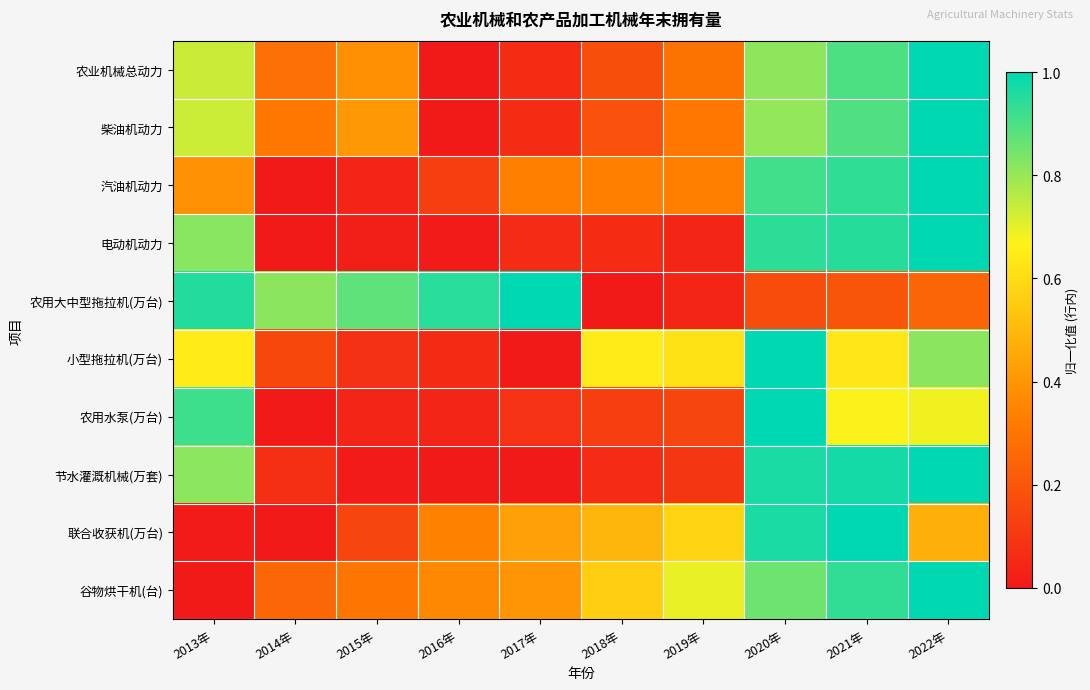

Reading left to right, list all the values displayed in this chart.

农业机械总动力: 2013年=0.7	2014年=0.3	2015年=0.4	2016年=0.0	2017年=0.1	2018年=0.2	2019年=0.3	2020年=0.8	2021年=0.9	2022年=1.0
柴油机动力: 2013年=0.7	2014年=0.3	2015年=0.4	2016年=0.0	2017年=0.1	2018年=0.2	2019年=0.3	2020年=0.8	2021年=0.9	2022年=1.0
汽油机动力: 2013年=0.4	2014年=0.0	2015年=0.0	2016年=0.1	2017年=0.3	2018年=0.3	2019年=0.3	2020年=0.9	2021年=0.9	2022年=1.0
电动机动力: 2013年=0.8	2014年=0.0	2015年=0.0	2016年=0.0	2017年=0.1	2018年=0.1	2019年=0.0	2020年=0.9	2021年=0.9	2022年=1.0
农用大中型拖拉机(万台): 2013年=1.0	2014年=0.8	2015年=0.9	2016年=0.9	2017年=1.0	2018年=0.0	2019年=0.0	2020年=0.2	2021年=0.2	2022年=0.2
小型拖拉机(万台): 2013年=0.6	2014年=0.2	2015年=0.1	2016年=0.1	2017年=0.0	2018年=0.6	2019年=0.6	2020年=1.0	2021年=0.6	2022年=0.8
农用水泵(万台): 2013年=0.9	2014年=0.0	2015年=0.0	2016年=0.0	2017年=0.1	2018年=0.1	2019年=0.1	2020年=1.0	2021年=0.7	2022年=0.7
节水灌溉机械(万套): 2013年=0.8	2014年=0.1	2015年=0.0	2016年=0.0	2017年=0.0	2018年=0.1	2019年=0.1	2020年=1.0	2021年=1.0	2022年=1.0
联合收获机(万台): 2013年=0.0	2014年=0.0	2015年=0.1	2016年=0.3	2017年=0.4	2018年=0.5	2019年=0.6	2020年=1.0	2021年=1.0	2022年=0.5
谷物烘干机(台): 2013年=0.0	2014年=0.3	2015年=0.3	2016年=0.4	2017年=0.4	2018年=0.6	2019年=0.7	2020年=0.9	2021年=0.9	2022年=1.0